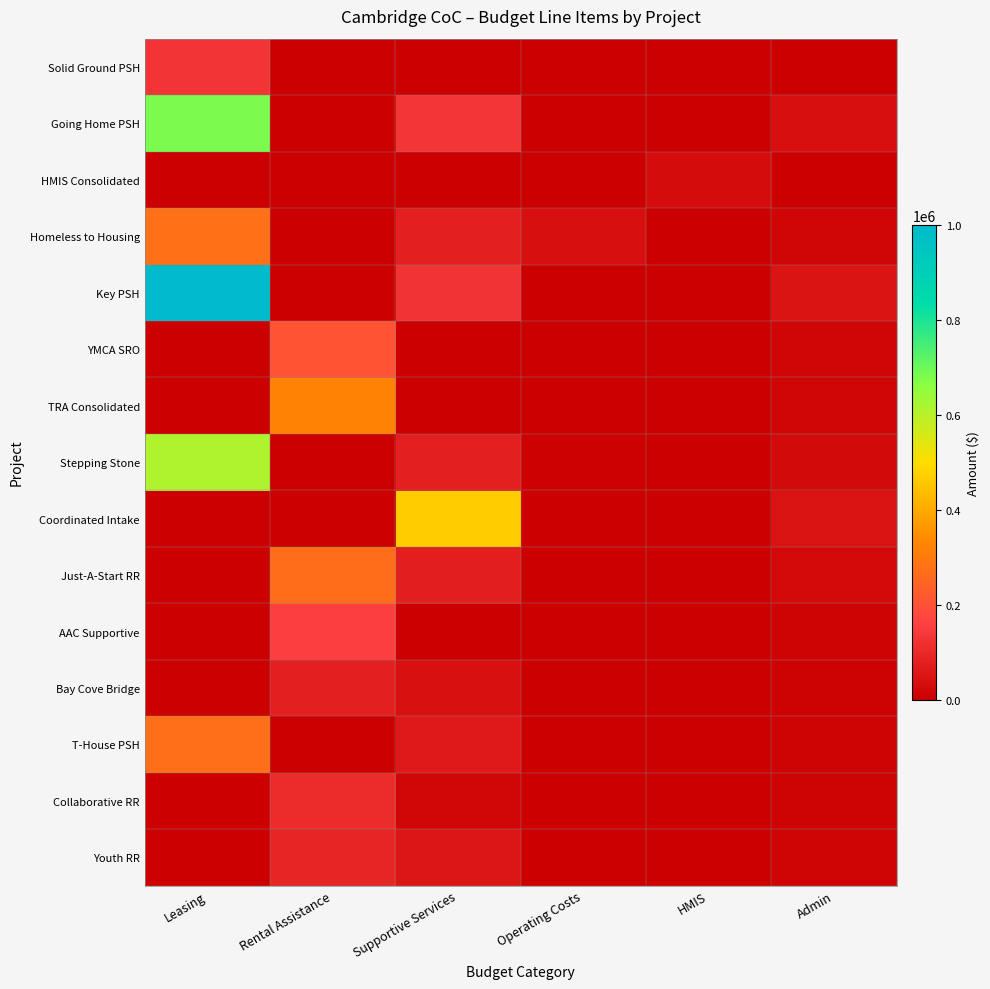

Reading right to left, what are all the values shown in this chart?

Solid Ground PSH: Admin=3016	HMIS=0	Operating Costs=0	Supportive Services=0	Rental Assistance=0	Leasing=131070
Going Home PSH: Admin=39904	HMIS=0	Operating Costs=149	Supportive Services=131944	Rental Assistance=0	Leasing=683080
HMIS Consolidated: Admin=2666	HMIS=32334	Operating Costs=0	Supportive Services=0	Rental Assistance=0	Leasing=0
Homeless to Housing: Admin=13870	HMIS=240	Operating Costs=38260	Supportive Services=78160	Rental Assistance=0	Leasing=275883
Key PSH: Admin=50805	HMIS=0	Operating Costs=1794	Supportive Services=125962	Rental Assistance=0	Leasing=1001665
YMCA SRO: Admin=14177	HMIS=0	Operating Costs=0	Supportive Services=0	Rental Assistance=203892	Leasing=0
TRA Consolidated: Admin=14061	HMIS=0	Operating Costs=0	Supportive Services=0	Rental Assistance=319920	Leasing=0
Stepping Stone: Admin=25570	HMIS=0	Operating Costs=4445	Supportive Services=78624	Rental Assistance=0	Leasing=613307
Coordinated Intake: Admin=46825	HMIS=0	Operating Costs=0	Supportive Services=468250	Rental Assistance=0	Leasing=0
Just-A-Start RR: Admin=24580	HMIS=0	Operating Costs=0	Supportive Services=75600	Rental Assistance=269280	Leasing=0
AAC Supportive: Admin=8514	HMIS=0	Operating Costs=0	Supportive Services=0	Rental Assistance=156840	Leasing=0
Bay Cove Bridge: Admin=7696	HMIS=0	Operating Costs=0	Supportive Services=42061	Rental Assistance=78420	Leasing=0
T-House PSH: Admin=11298	HMIS=0	Operating Costs=0	Supportive Services=63479	Rental Assistance=0	Leasing=275734
Collaborative RR: Admin=9861	HMIS=0	Operating Costs=0	Supportive Services=20000	Rental Assistance=109080	Leasing=0
Youth RR: Admin=12245	HMIS=0	Operating Costs=0	Supportive Services=56592	Rental Assistance=92352	Leasing=0